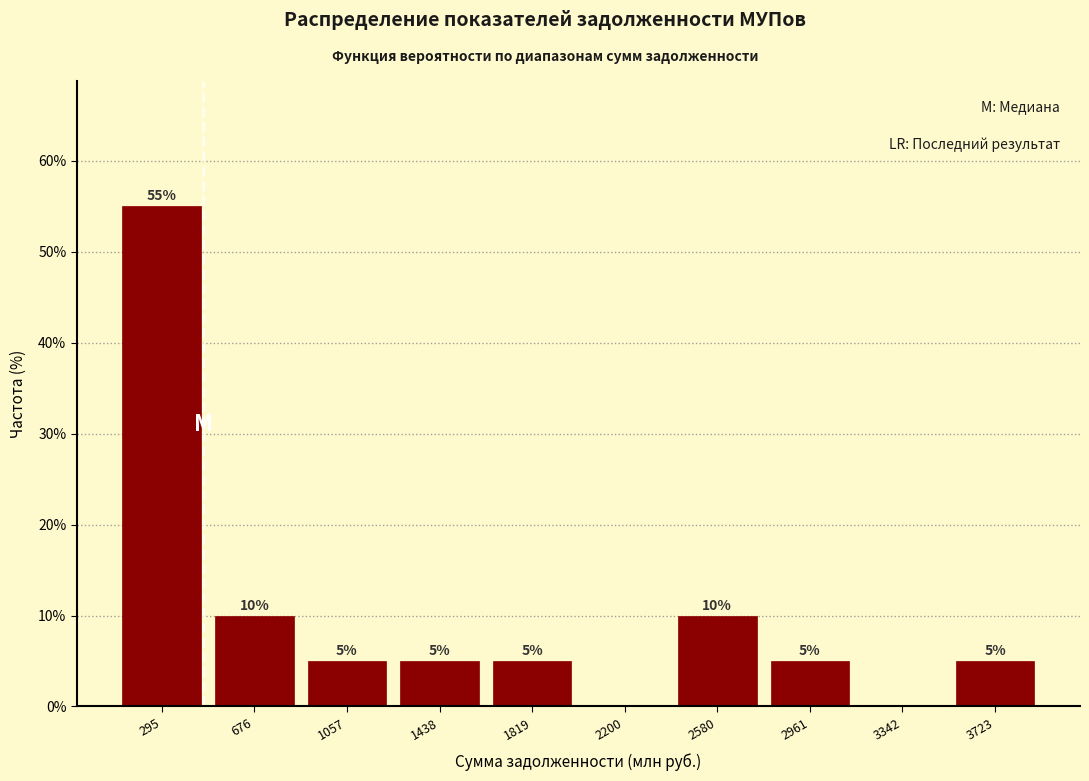

Which range on the x-axis has the tallest bar?

100 to 500